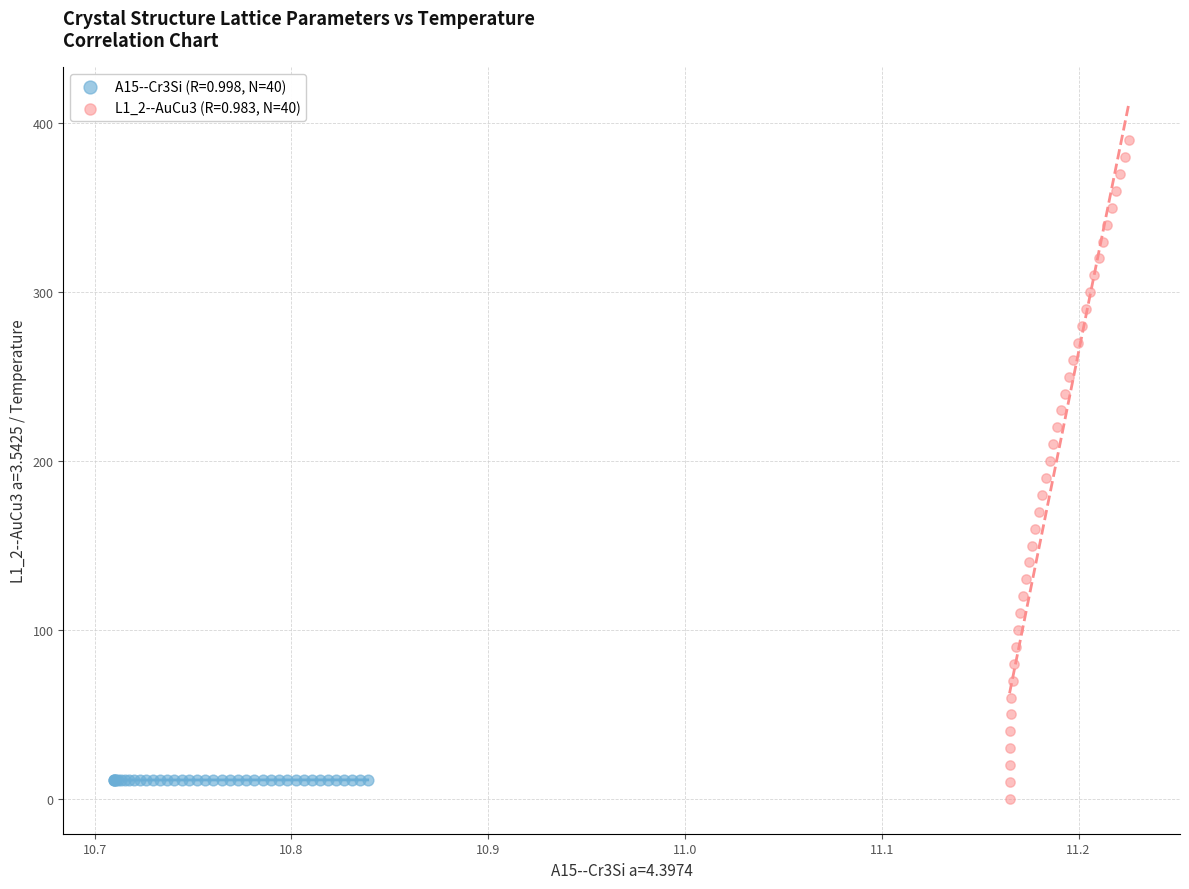

Which series reaches the maximum Y coordinate?

L1_2--AuCu3 (R=0.983, N=40)